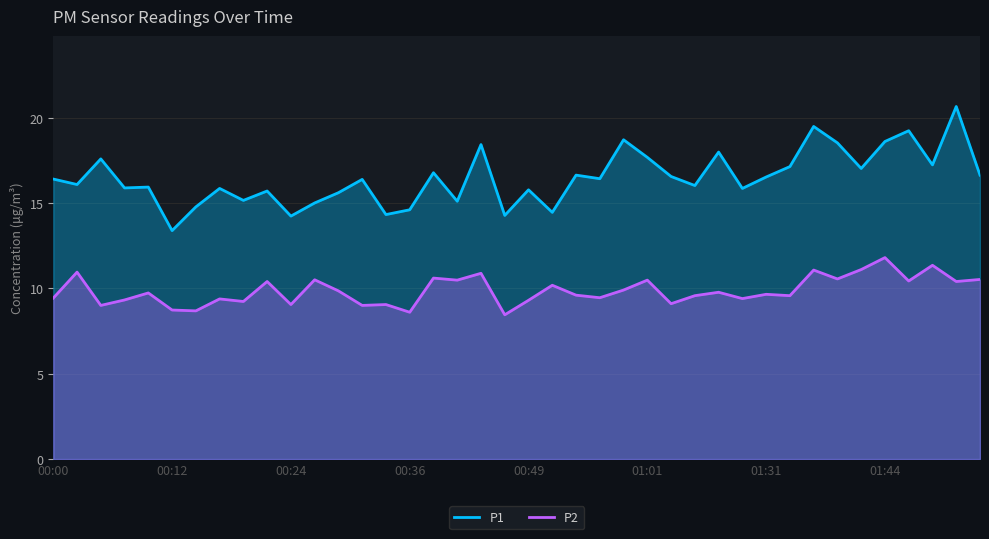

True or false: P2 and P1 intersect in this chart.

False